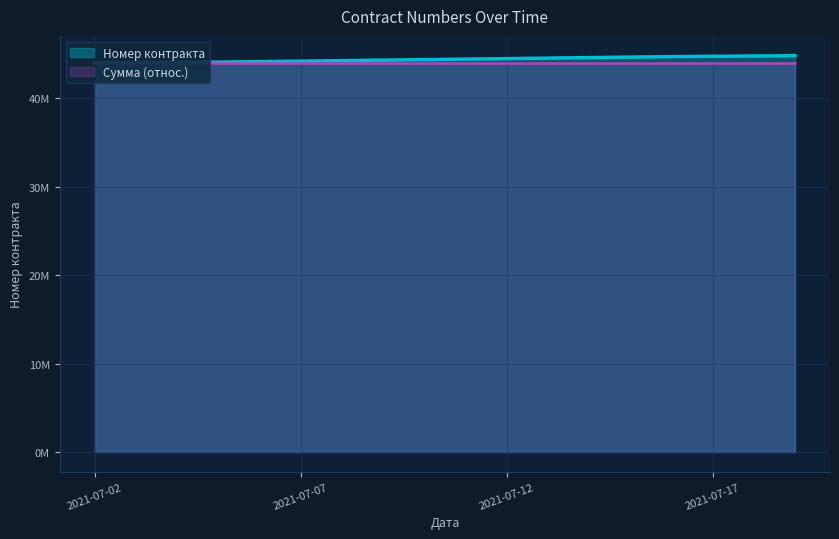

At which label does the data first exceed 44106386?

2021-07-02